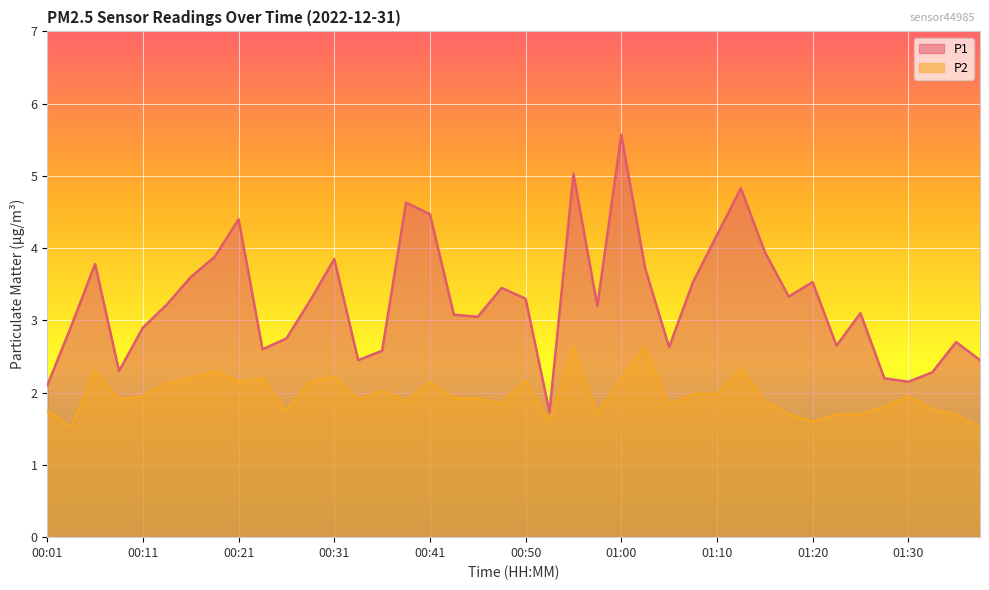

True or false: P2 and P1 intersect in this chart.

False